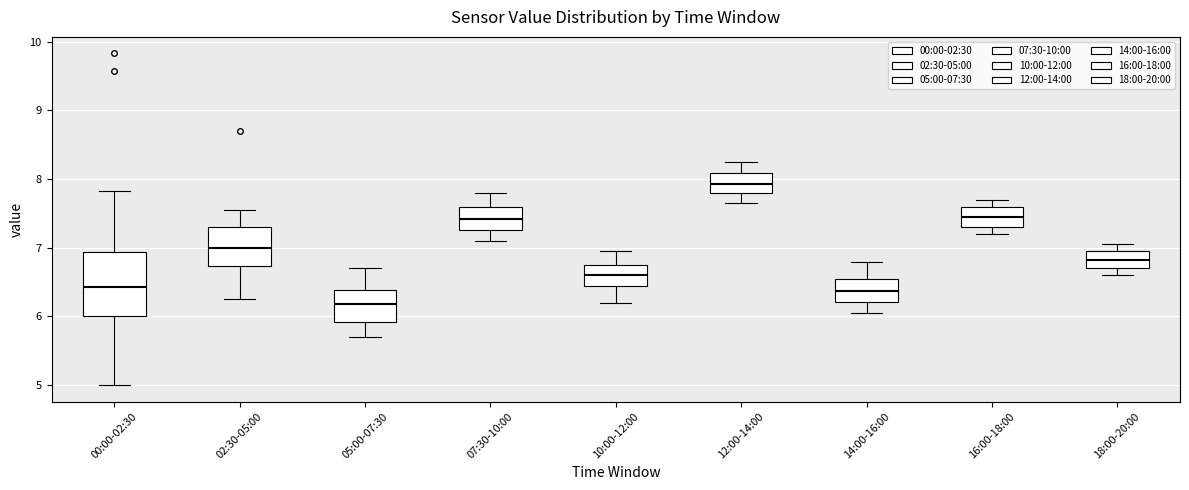

Reading left to right, transcribe this box plot: for each box, give where its median line is, the range the box spans, and where its two whiskers end, as read against the y-axis. The values are not printed on the chart, so give them approximately, as read against the axis.

00:00-02:30: median 6.4, box 6.0 to 6.9, whiskers 5.0 to 7.8
02:30-05:00: median 7.0, box 6.7 to 7.3, whiskers 6.3 to 7.6
05:00-07:30: median 6.2, box 5.9 to 6.4, whiskers 5.7 to 6.7
07:30-10:00: median 7.4, box 7.3 to 7.6, whiskers 7.1 to 7.8
10:00-12:00: median 6.6, box 6.5 to 6.8, whiskers 6.2 to 7.0
12:00-14:00: median 7.9, box 7.8 to 8.1, whiskers 7.7 to 8.3
14:00-16:00: median 6.4, box 6.2 to 6.6, whiskers 6.1 to 6.8
16:00-18:00: median 7.5, box 7.3 to 7.6, whiskers 7.2 to 7.7
18:00-20:00: median 6.8, box 6.7 to 7.0, whiskers 6.6 to 7.1